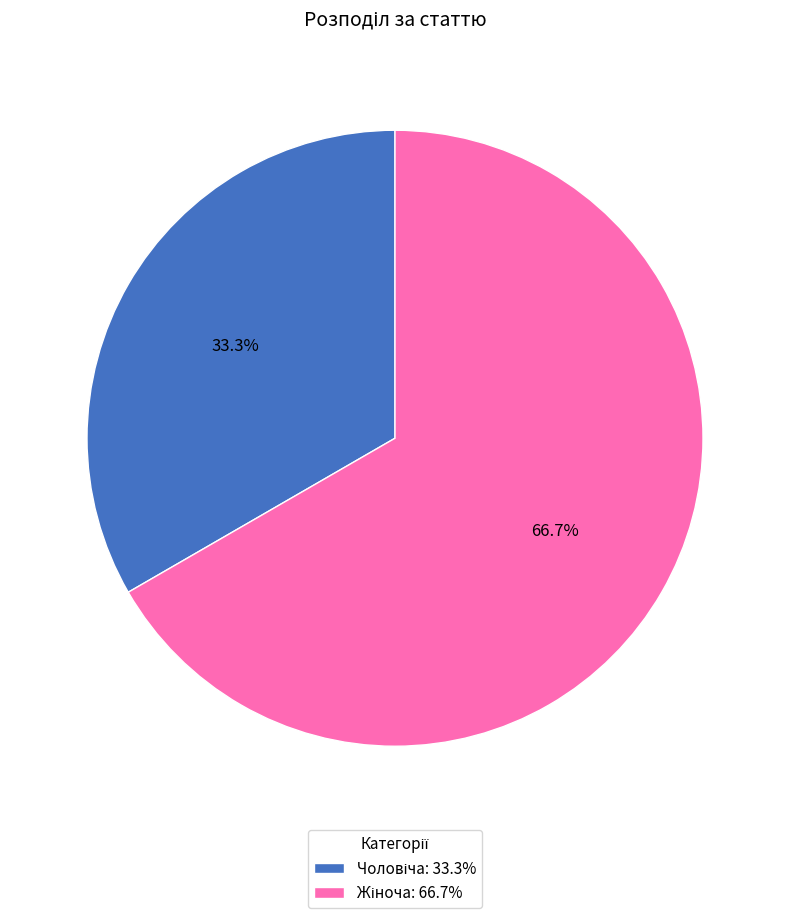

Does any single category account for the majority?

Yes